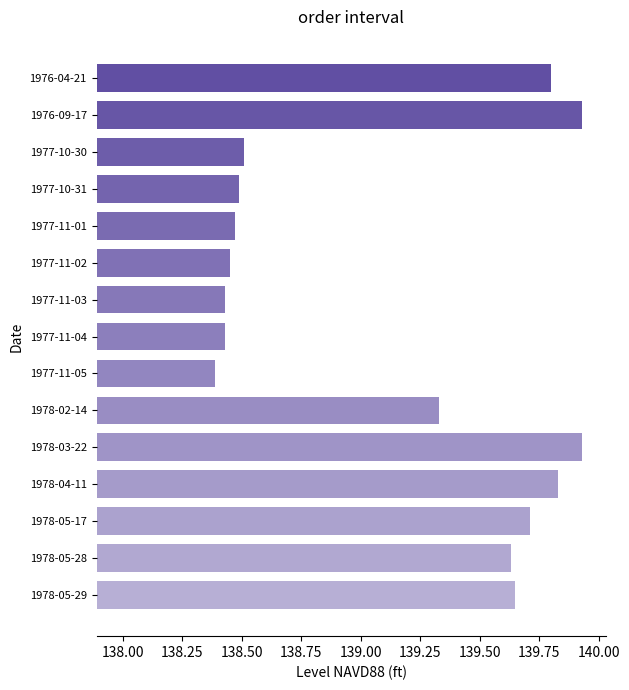

Where is the data nearest to the value 139?

1978-02-14